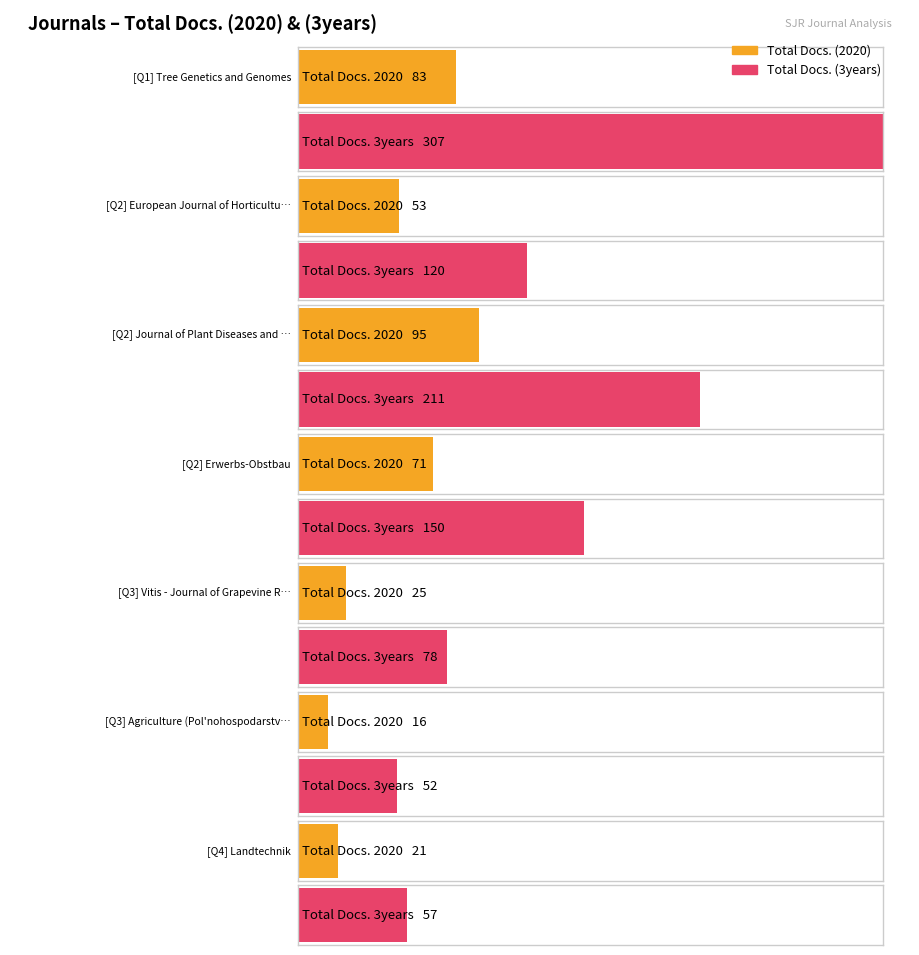

Which has a higher value, Vitis - Journal of Grapevine Research or Tree Genetics and Genomes?

Tree Genetics and Genomes